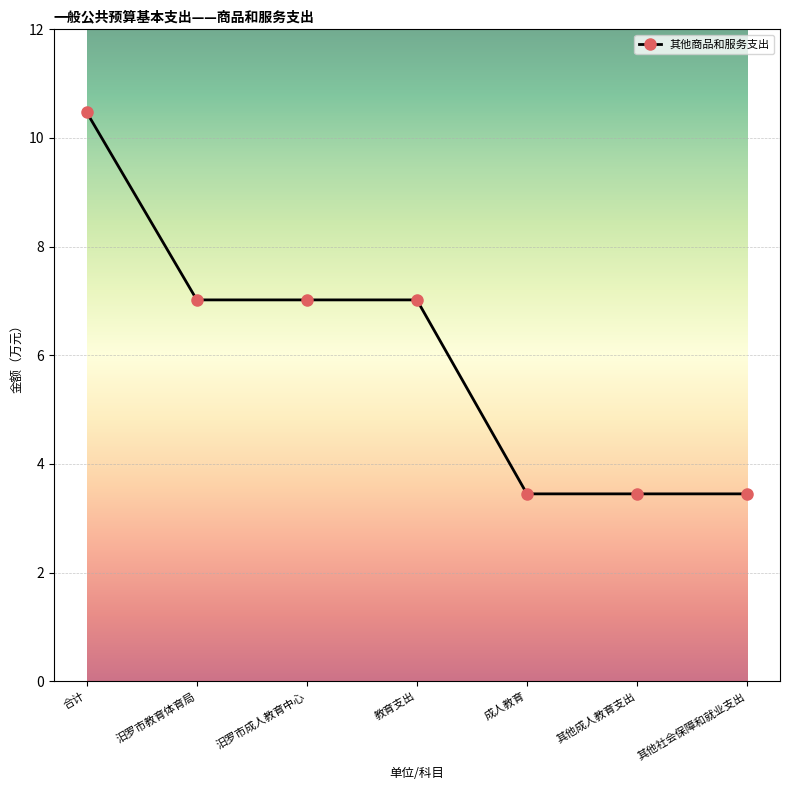

Reading left to right, extract all data points from this chart.

合计=10.5	汨罗市教育体育局=7.0	汨罗市成人教育中心=7.0	教育支出=7.0	成人教育=3.5	其他成人教育支出=3.5	其他社会保障和就业支出=3.5